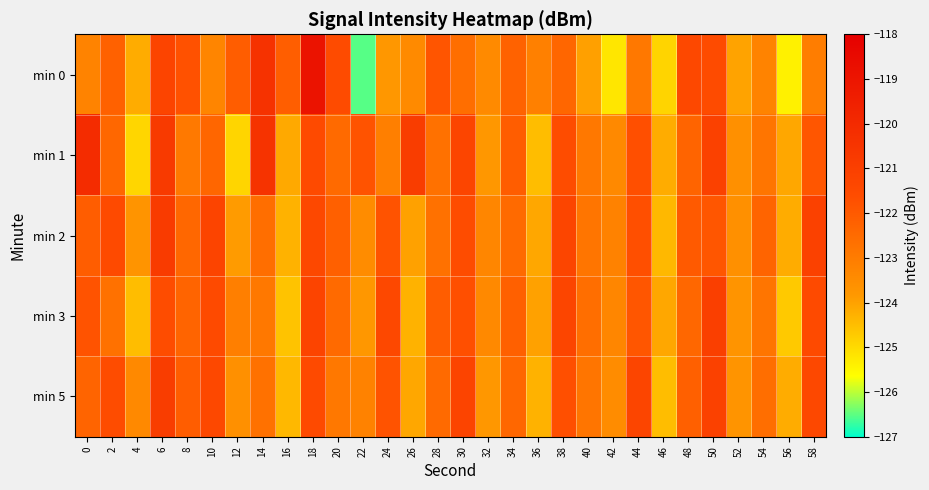

Which has a higher value, 40 or 16?

16